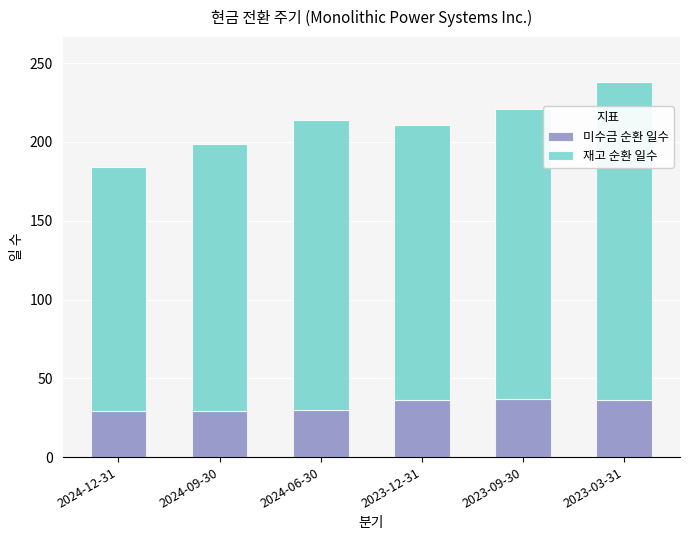

Does the chart contain any negative values?

No